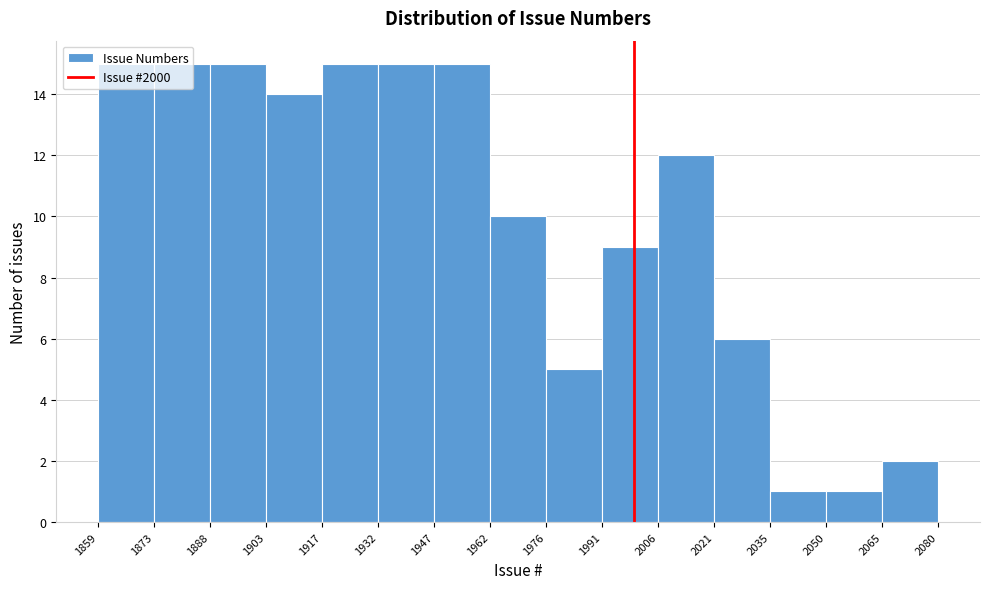

Reading left to right, transcribe this chart: for each bar, give the range it covers on the x-axis and its height. The values are not printed on the chart, so give them approximately, as read against the axis.

1859 to 1873: 15
1873 to 1888: 15
1888 to 1903: 15
1903 to 1917: 14
1917 to 1932: 15
1932 to 1947: 15
1947 to 1962: 15
1962 to 1976: 10
1976 to 1991: 5
1991 to 2006: 9
2006 to 2021: 12
2021 to 2035: 6
2035 to 2050: 1
2050 to 2065: 1
2065 to 2080: 2